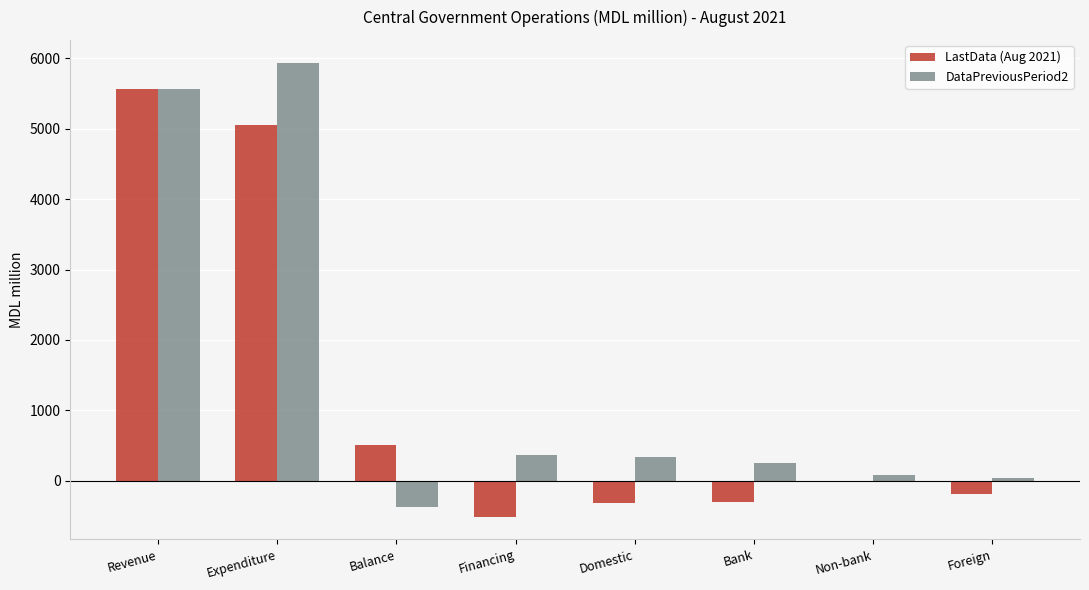

How many categories are shown in the chart?

8